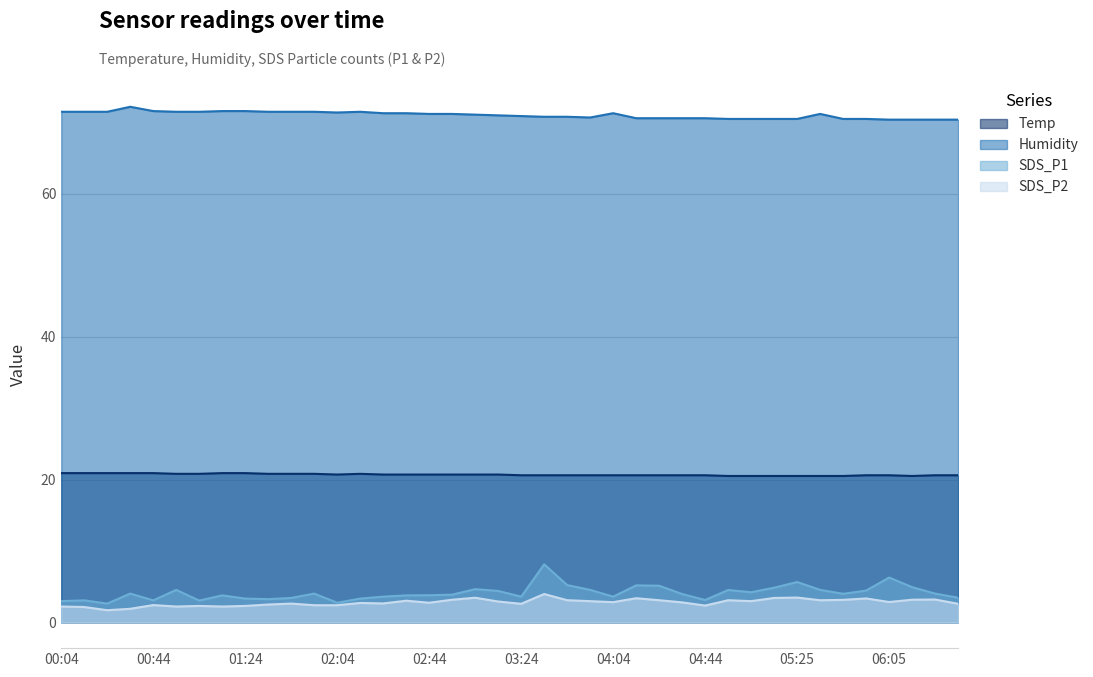

What is the difference between the maximum and minimum values in the Humidity series?

1.8